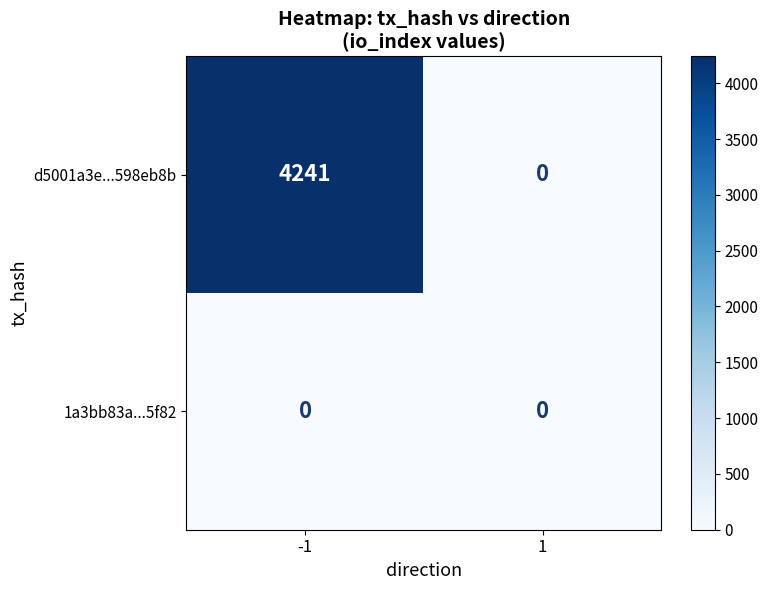

What value does the d5001a3e...598eb8b series have at -1?

4241